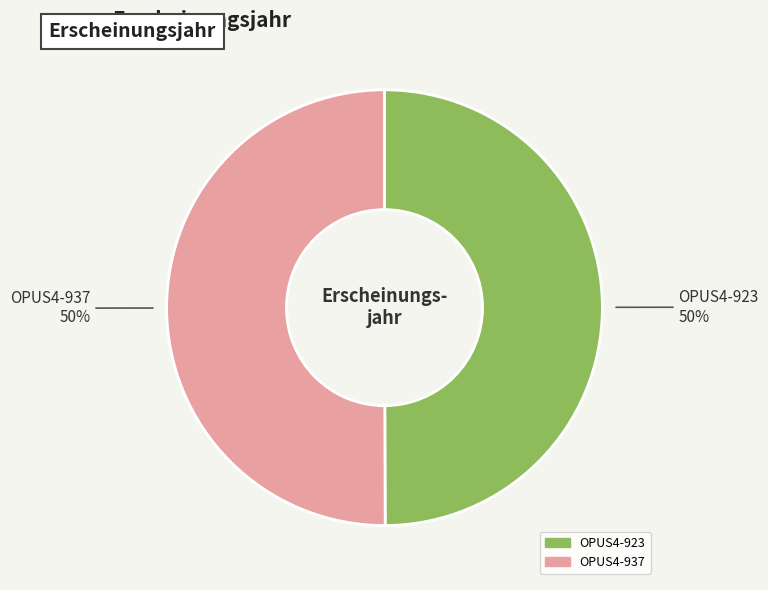

To the nearest percent, what portion does OPUS4-923 represent?

50%